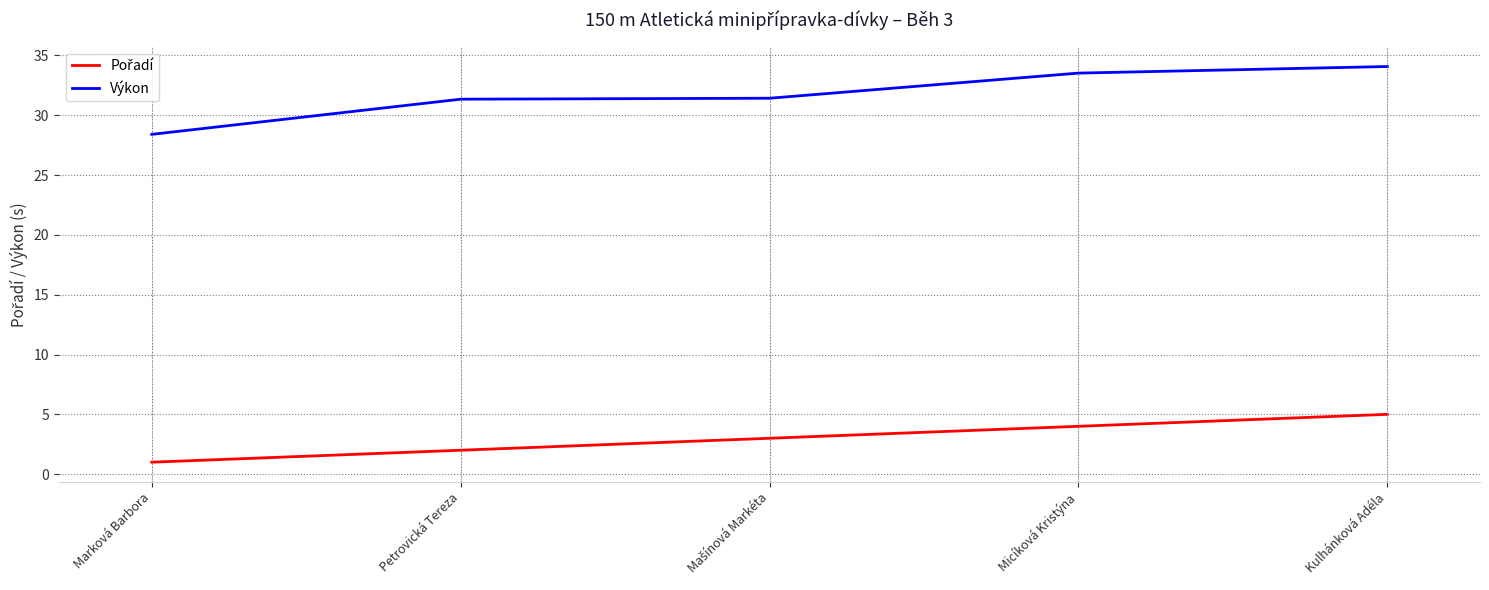

Is it true that Výkon equals 28.4 at Marková Barbora?

True